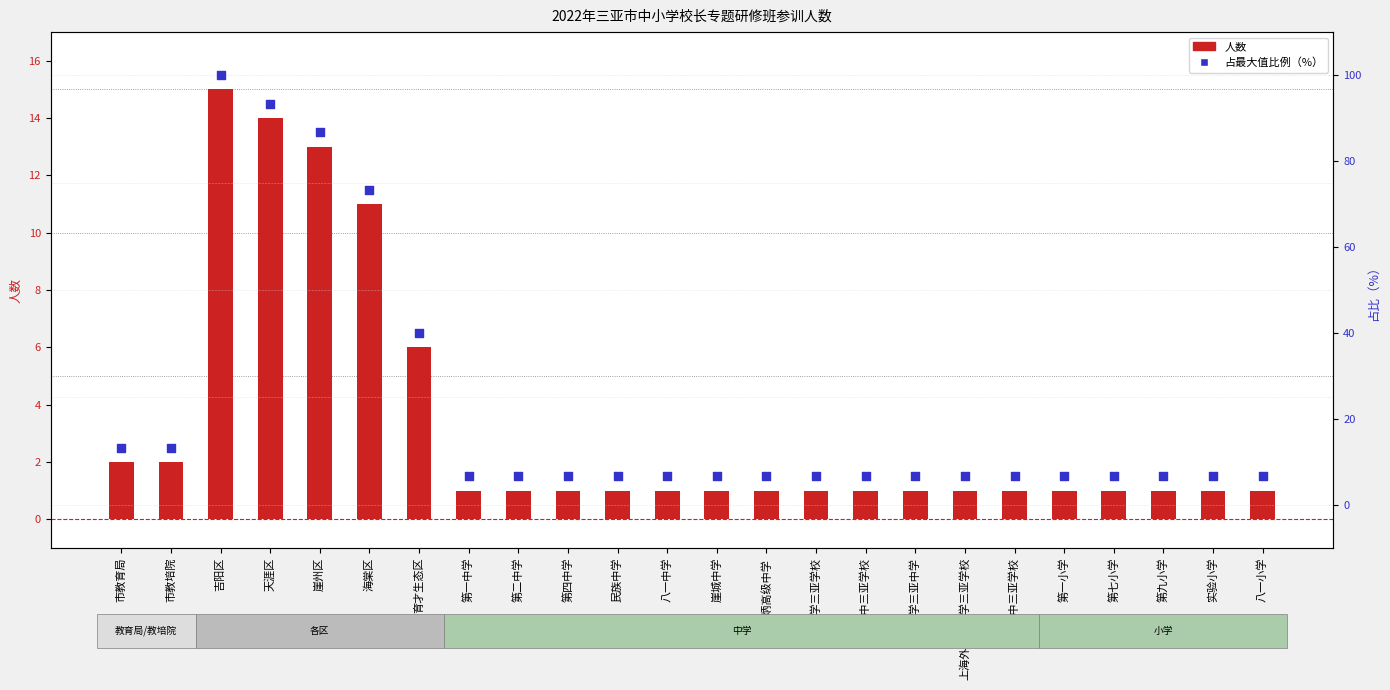

Which series reaches the maximum Y coordinate?

占比（%）